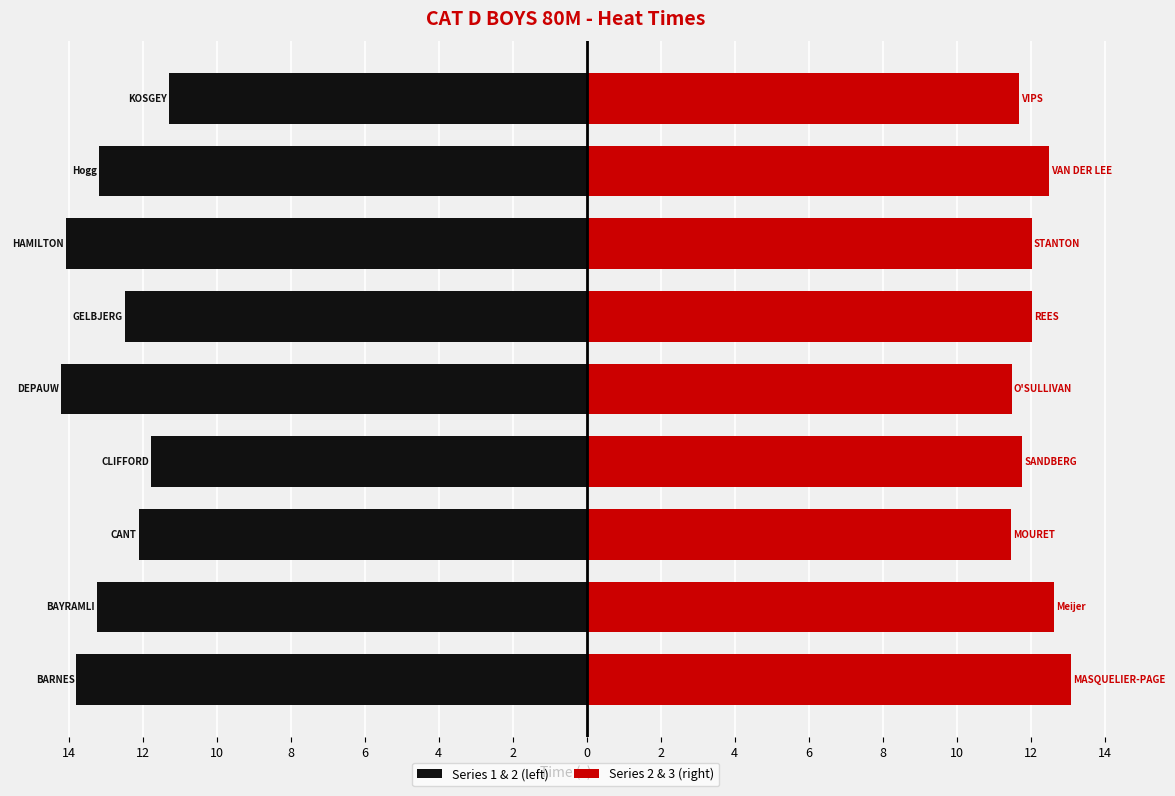

What is the smallest value displayed?

-14.2